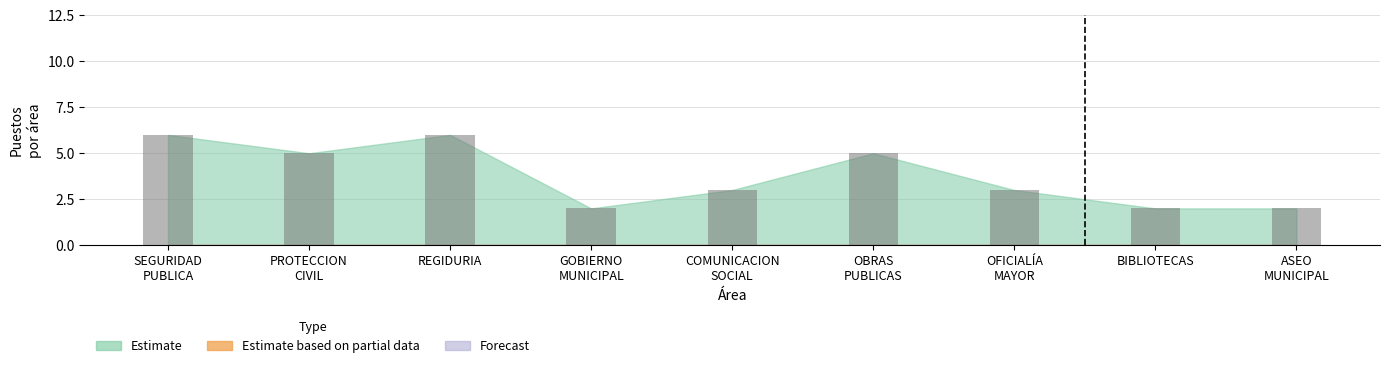

How many bars are there in total?

9